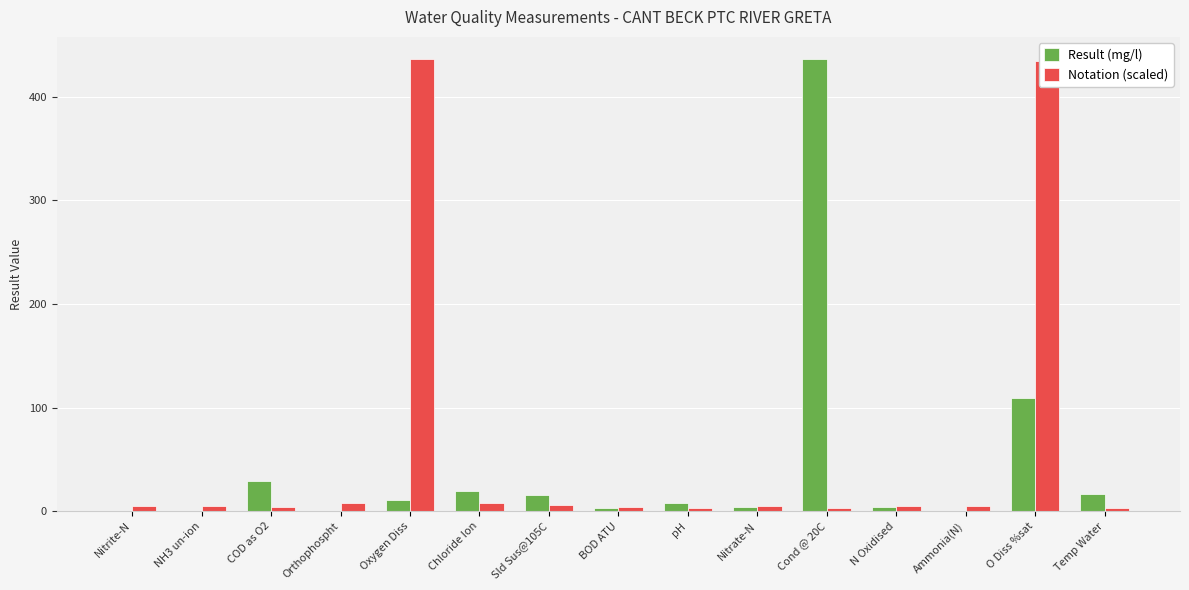

What are all the series names shown in the legend?

Result (mg/l), Notation (scaled)